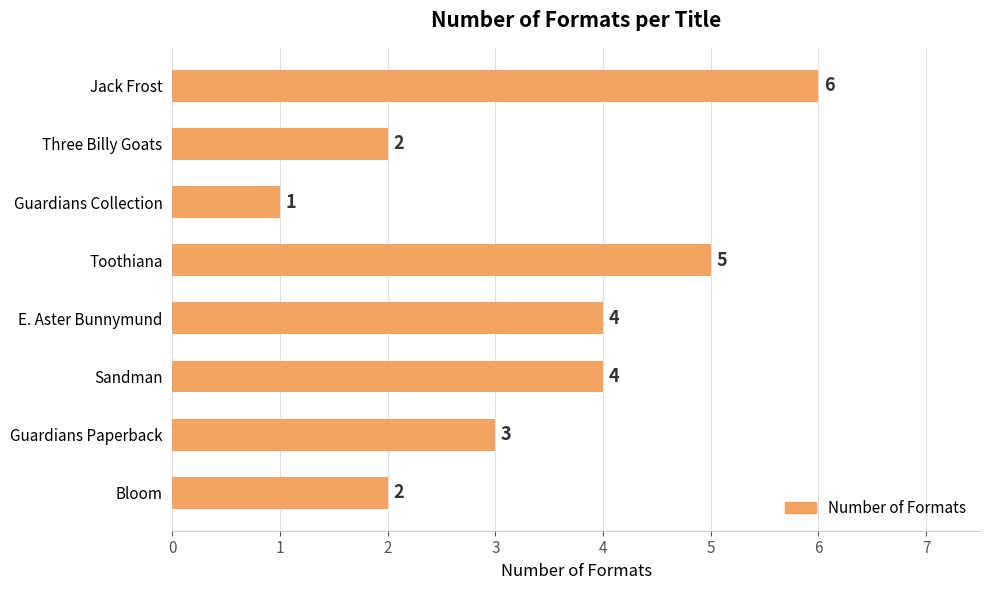

What is the difference between the maximum and minimum values?

5